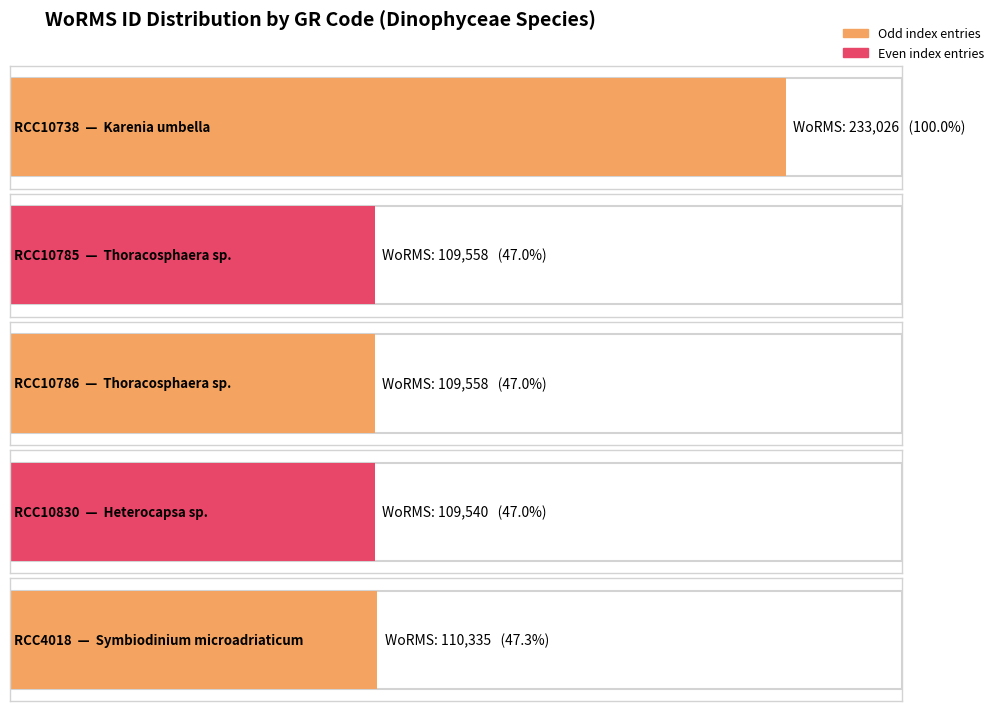

What is the maximum value shown in the chart?

233026